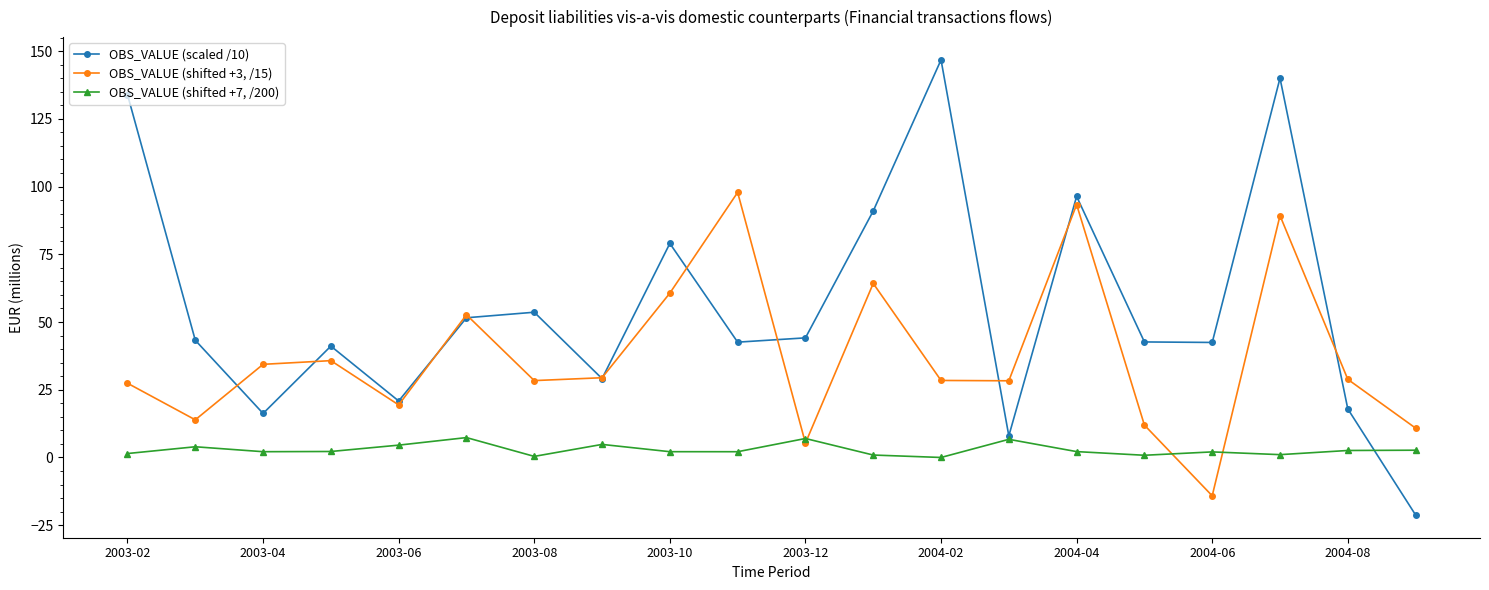

Rank the series by their maximum value, from highest to lowest.

OBS_VALUE (scaled /10), OBS_VALUE (shifted +3, /15), OBS_VALUE (shifted +7, /200)